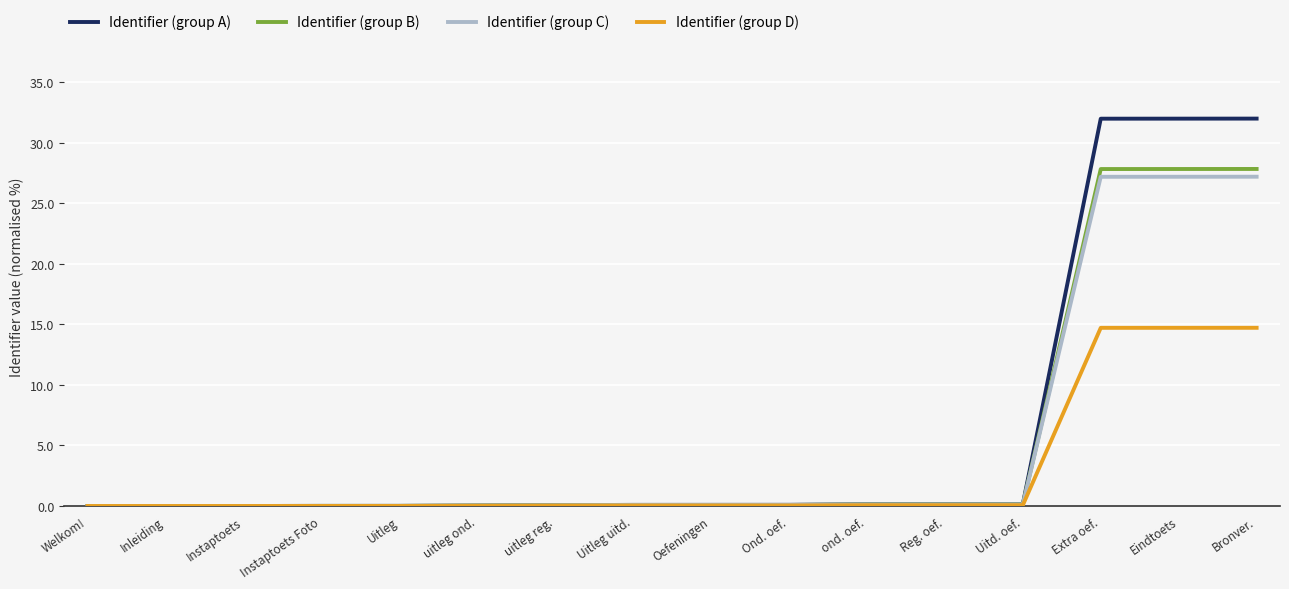

Which series has the widest spread of values?

Identifier (group A)